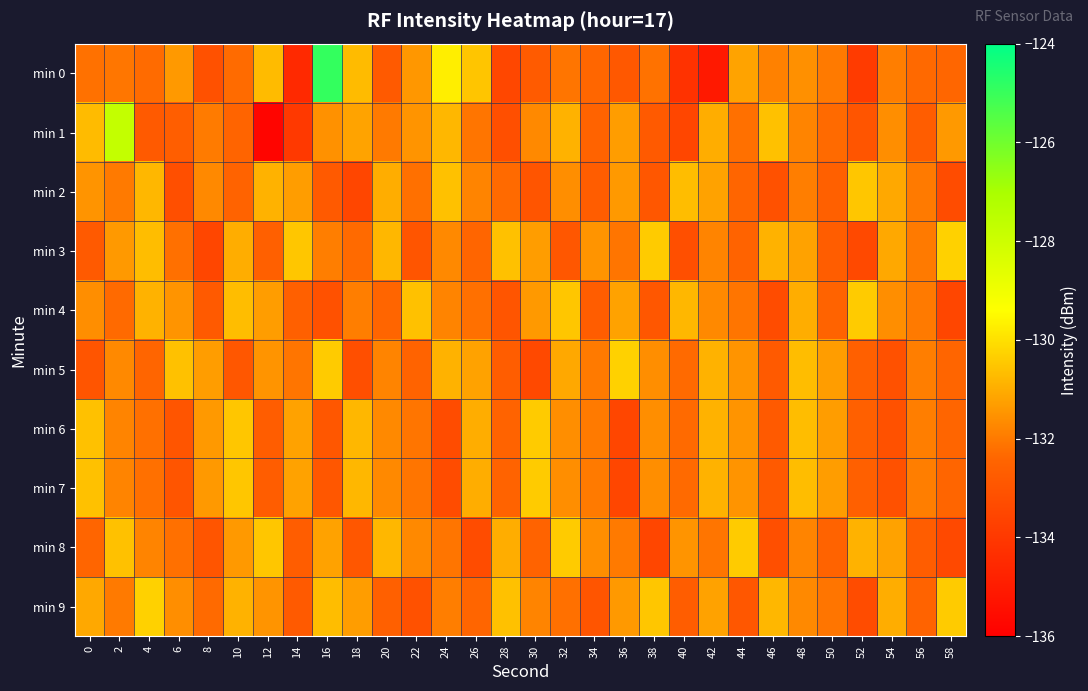

At which category is the sum across all series the highest?

16